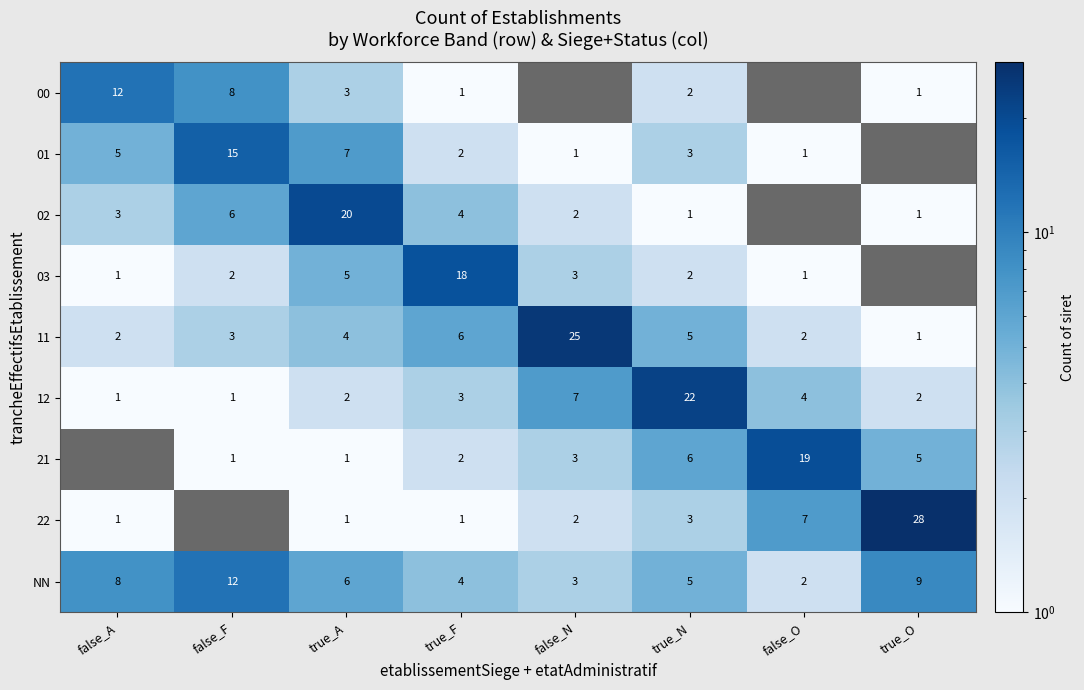

Count the number of data series in this chart.

9